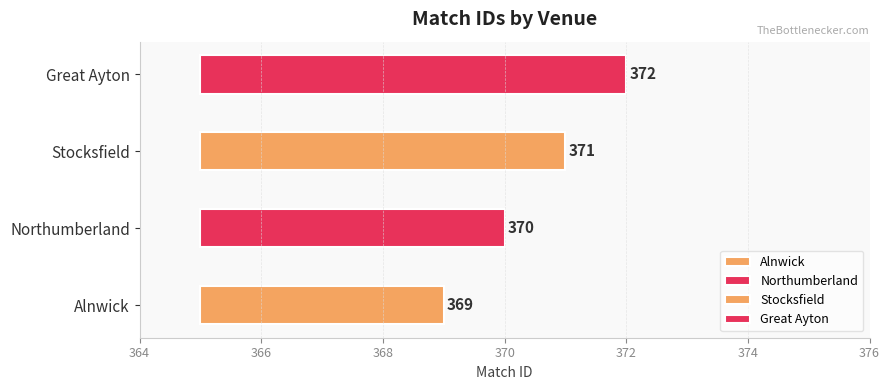

Reading left to right, what are all the values shown in this chart?

Alnwick=369	Northumberland=370	Stocksfield=371	Great Ayton=372